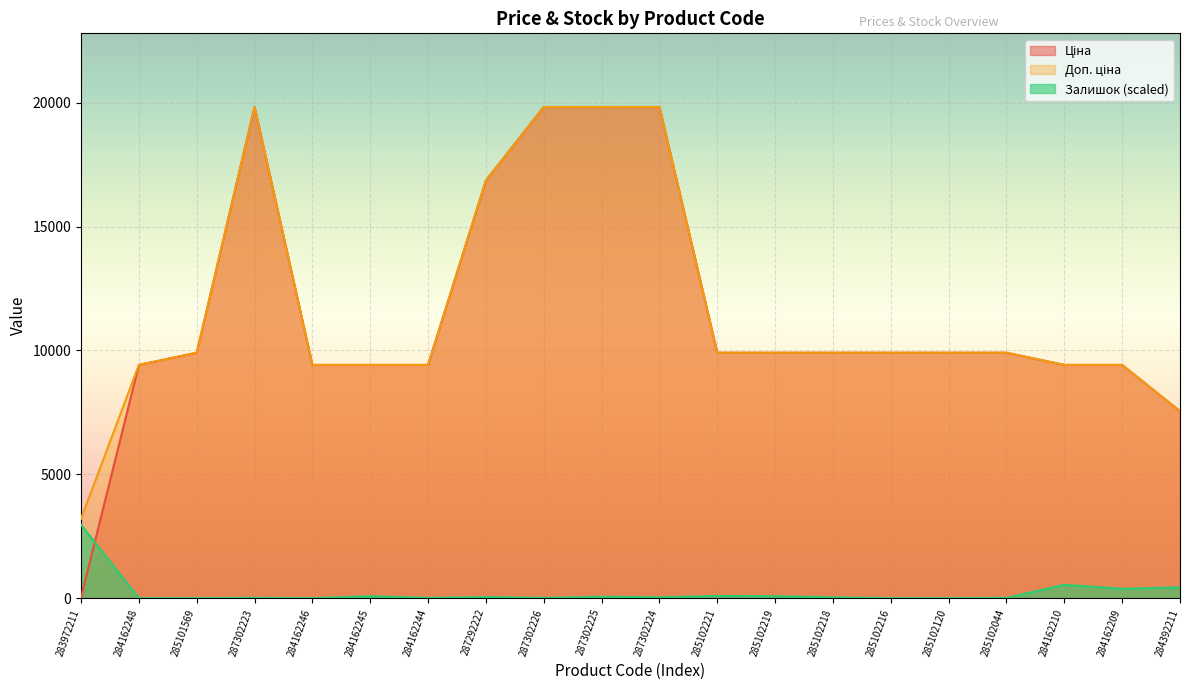

How many lines are shown in the chart?

3